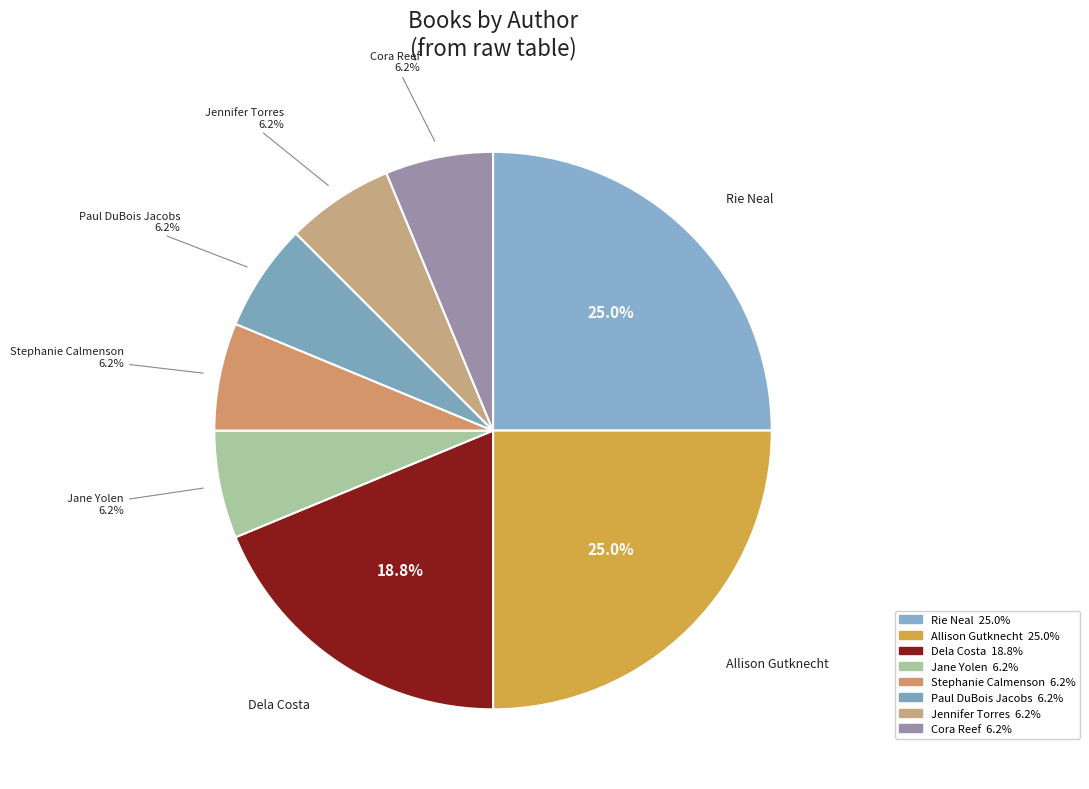

How many slices are in this pie chart?

8